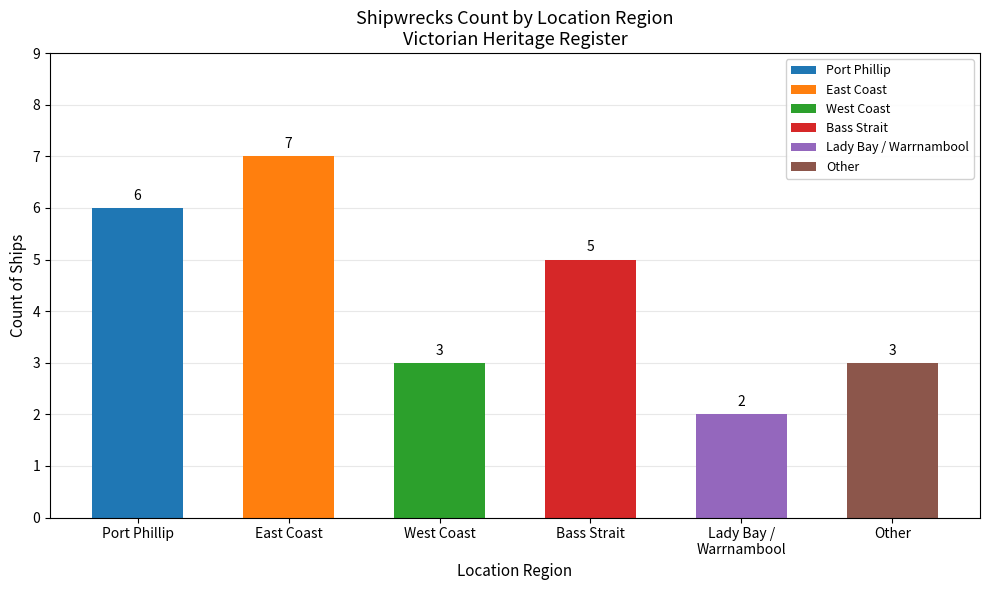

What is the greatest value displayed?

7